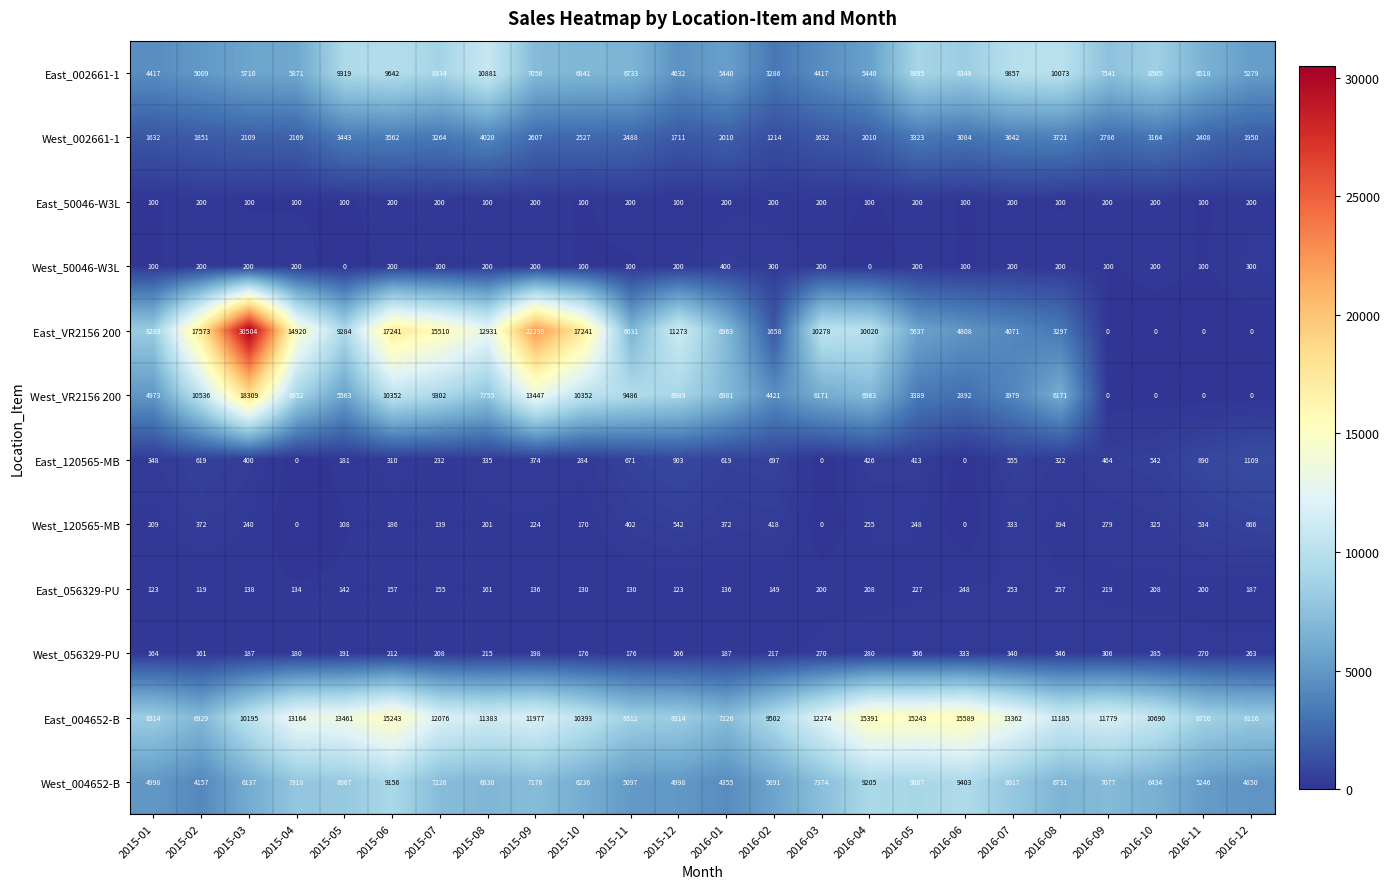

What is the greatest value displayed?

30504